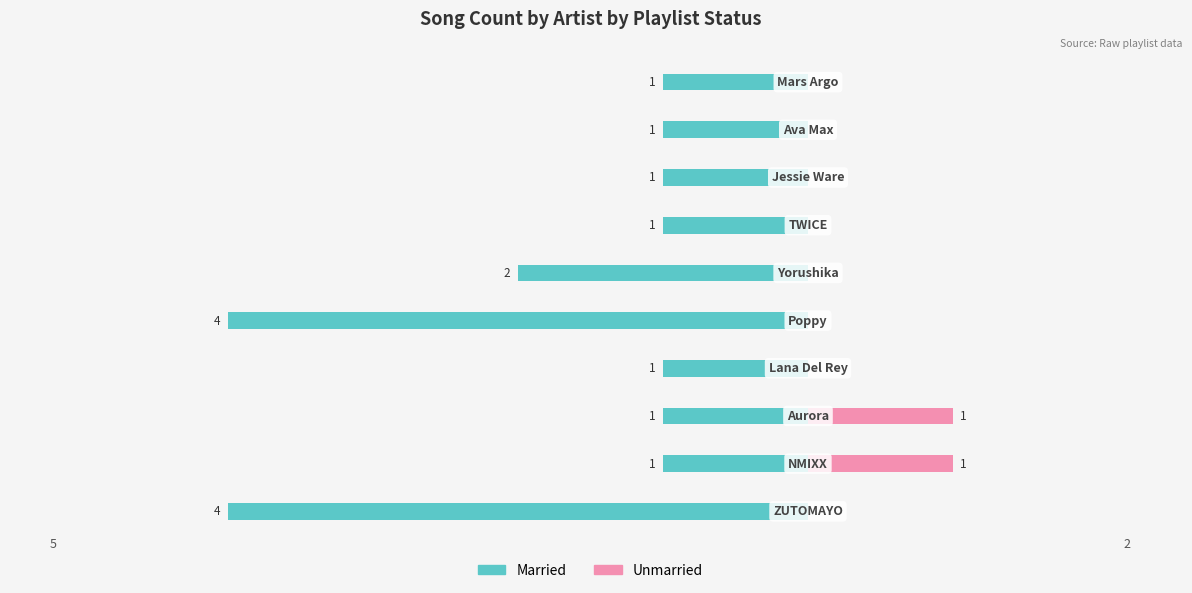

What is the lowest value of the Married series?

-4